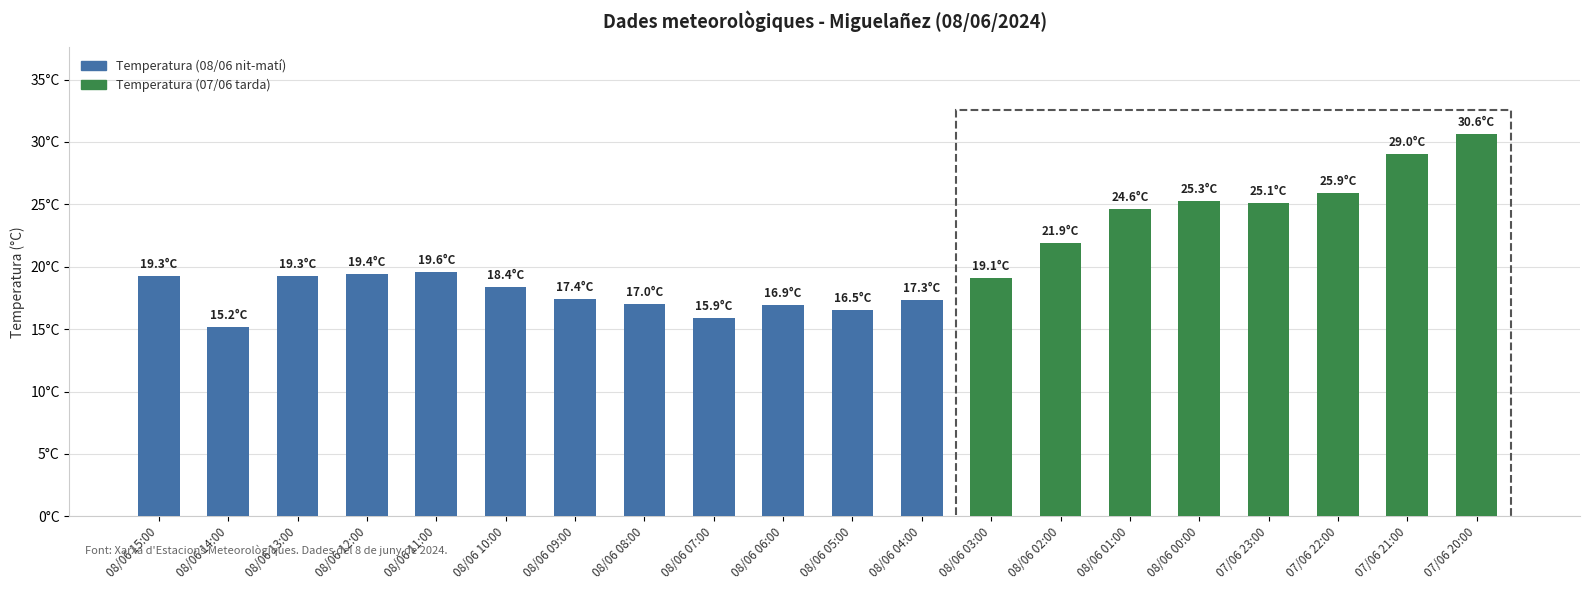

Are the bars horizontal?

No